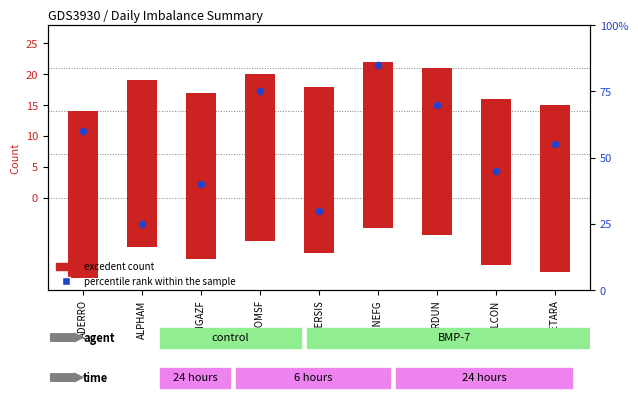

What is the total value across all series at CETARA?

70